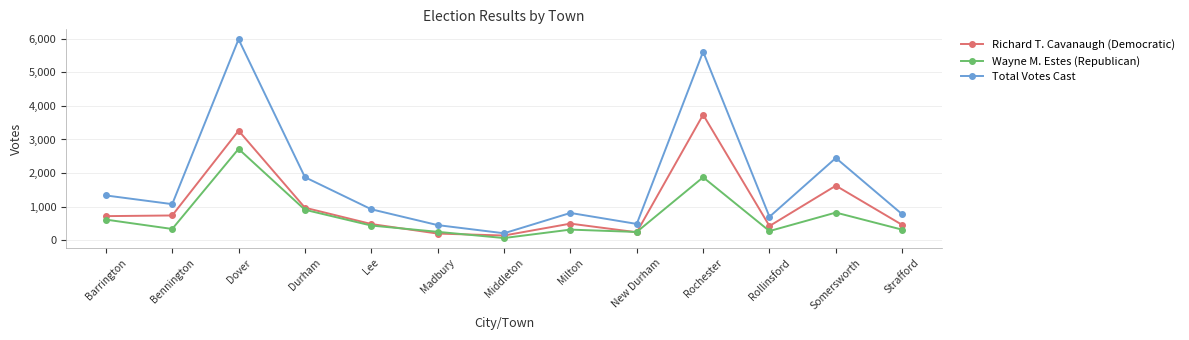

True or false: Total Votes Cast and Wayne M. Estes (Republican) intersect in this chart.

False